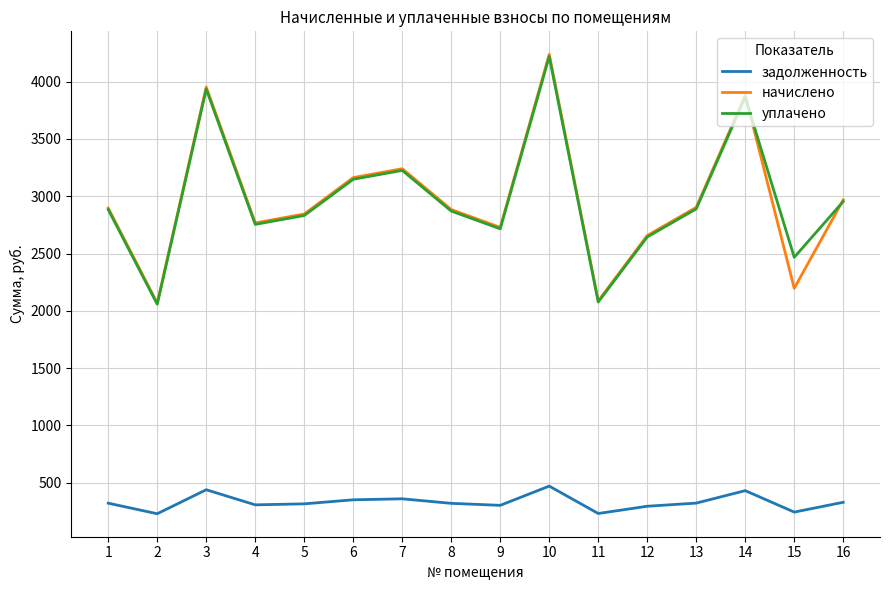

Which series has the largest range (max minus min)?

начислено